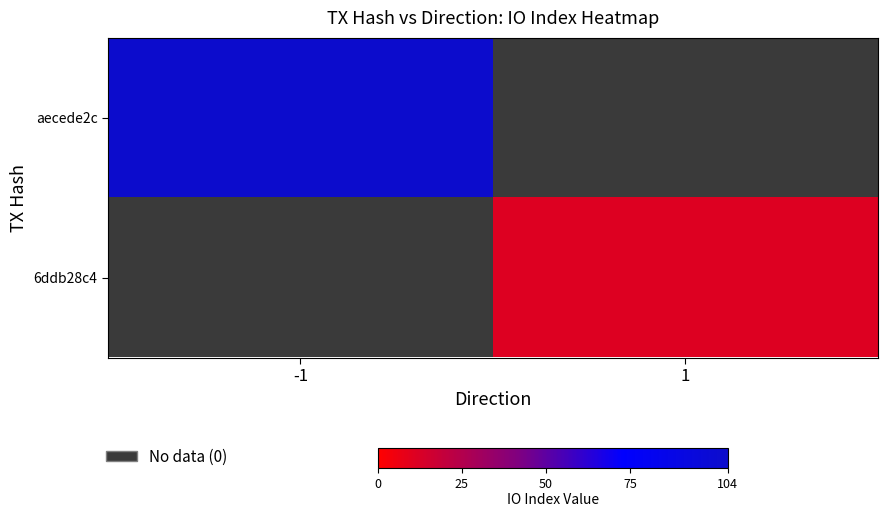

The value of aecede2c at -1 is 29.5. True or false?

False